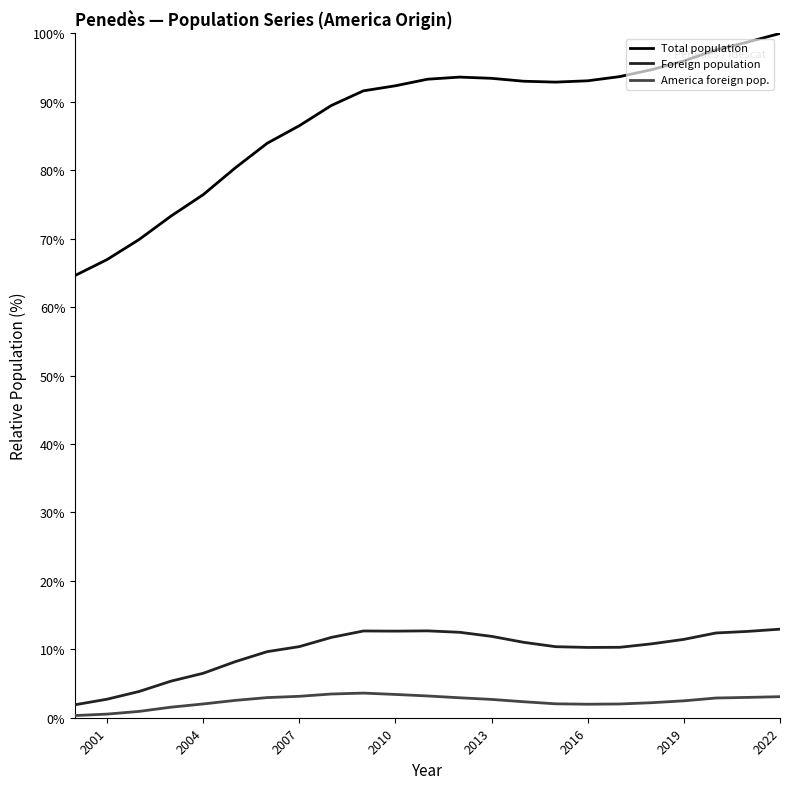

What is the value of the America foreign pop. point at the 12th from the left?

3.2